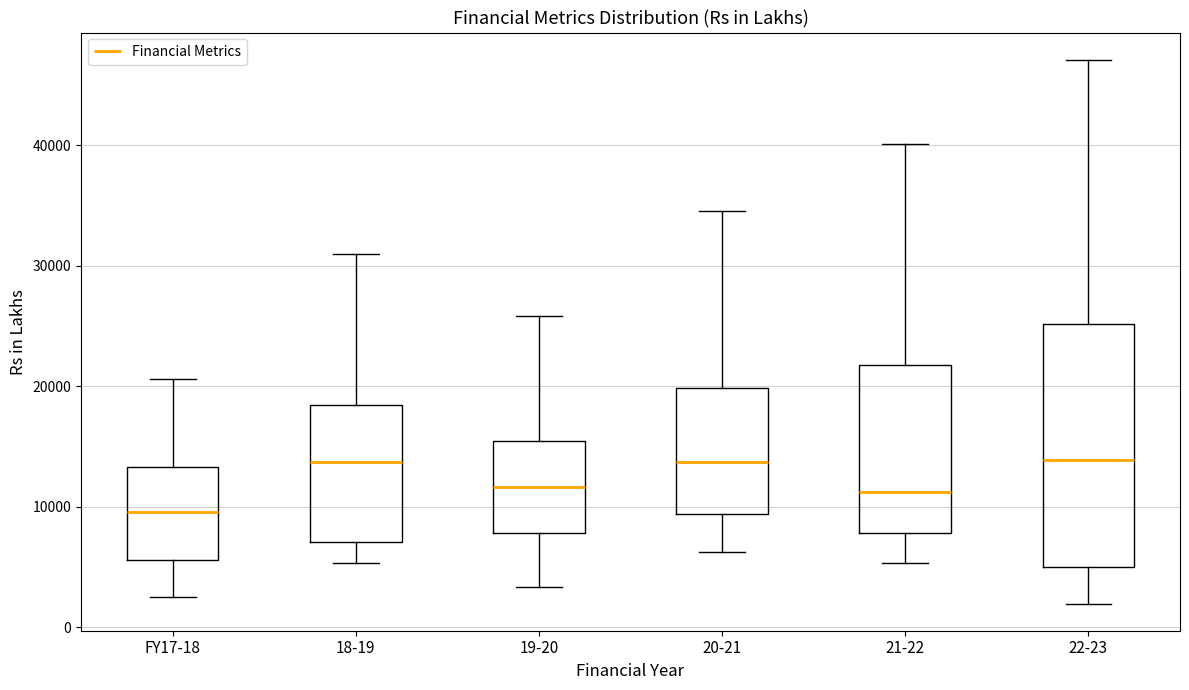

Reading left to right, transcribe this box plot: for each box, give where its median line is, the range the box spans, and where its two whiskers end, as read against the y-axis. The values are not printed on the chart, so give them approximately, as read against the axis.

FY17-18: median 10000, box 6000 to 13000, whiskers 2000 to 21000
18-19: median 14000, box 7000 to 18000, whiskers 5000 to 31000
19-20: median 12000, box 8000 to 15000, whiskers 3000 to 26000
20-21: median 14000, box 9000 to 20000, whiskers 6000 to 35000
21-22: median 11000, box 8000 to 22000, whiskers 5000 to 40000
22-23: median 14000, box 5000 to 25000, whiskers 2000 to 47000